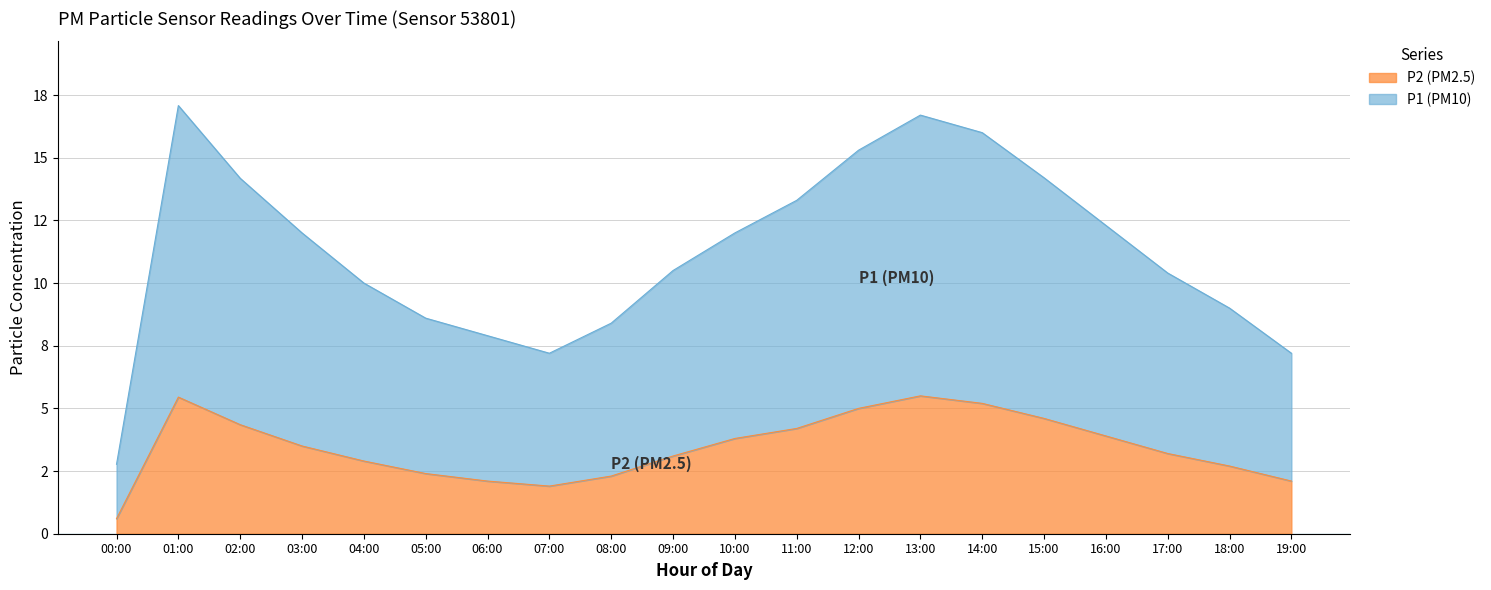

Count the number of data series in this chart.

2